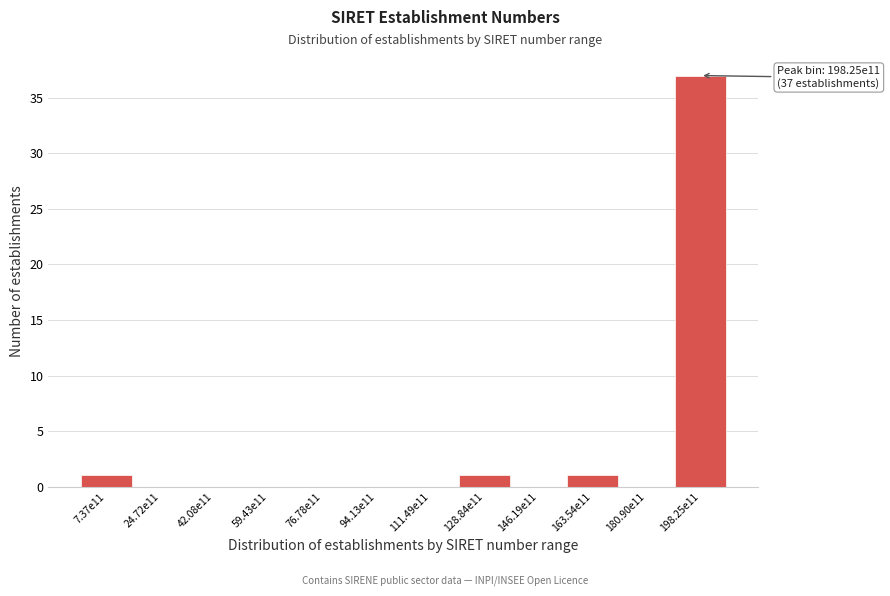

Reading left to right, what are all the values shown in this chart?

7.37e11=1	24.72e11=0	42.08e11=0	59.43e11=0	76.78e11=0	94.13e11=0	111.49e11=0	128.84e11=1	146.19e11=0	163.54e11=1	180.90e11=0	198.25e11=37